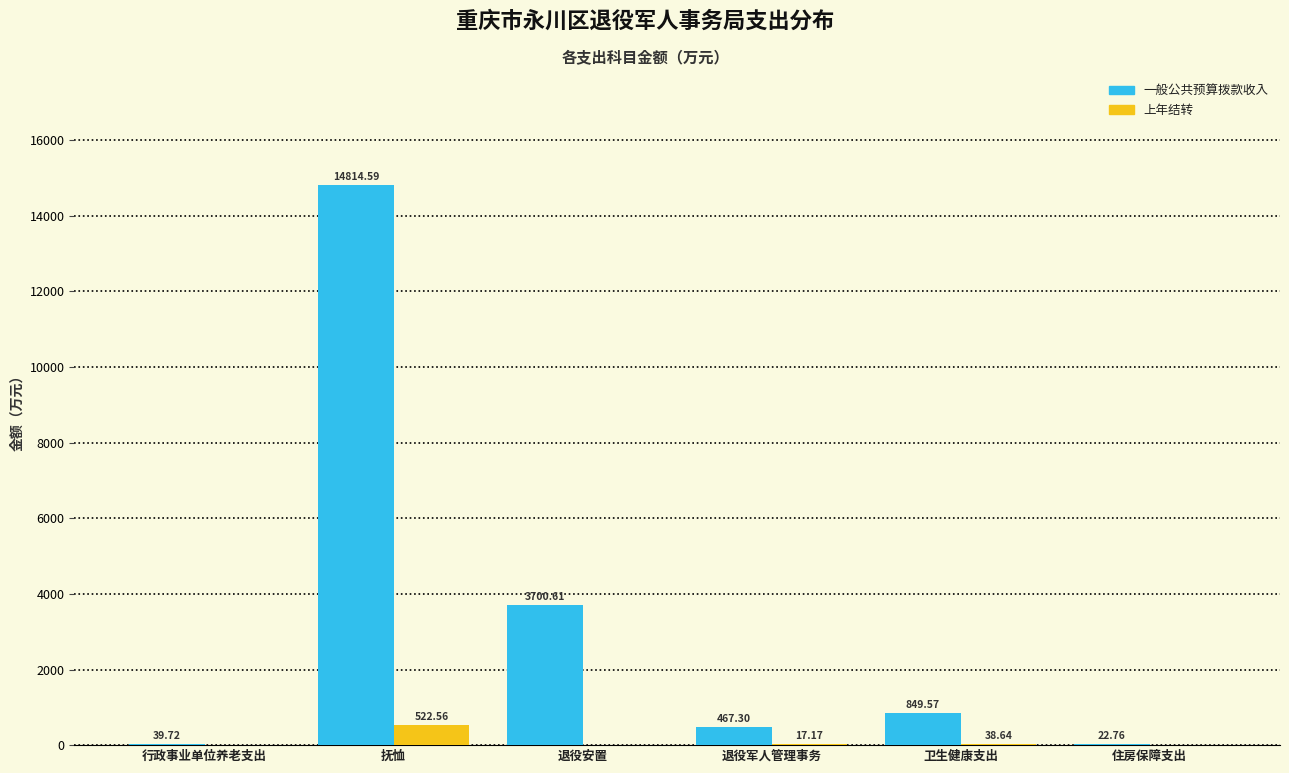

Is the value of 上年结转 at 退役军人管理事务 greater than the value of 一般公共预算拨款收入 at 退役安置?

No